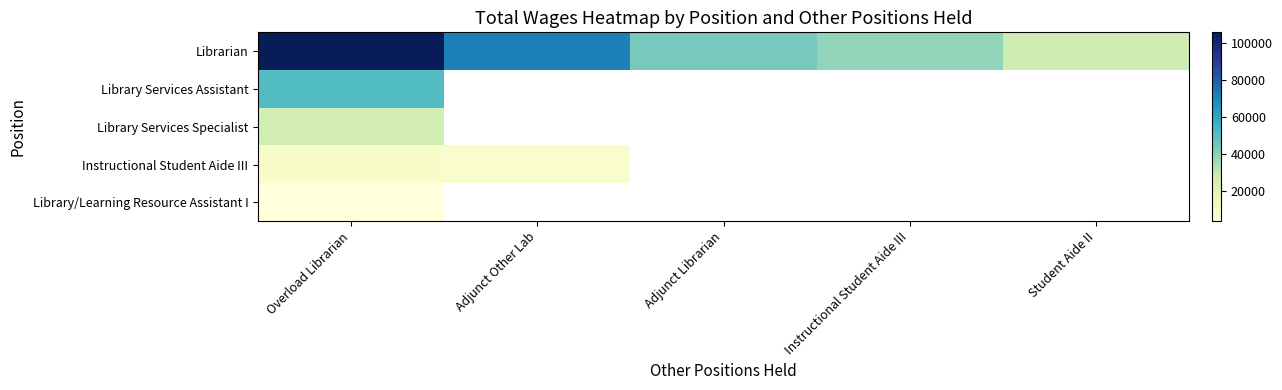

At which category is the sum across all series the highest?

Overload Librarian